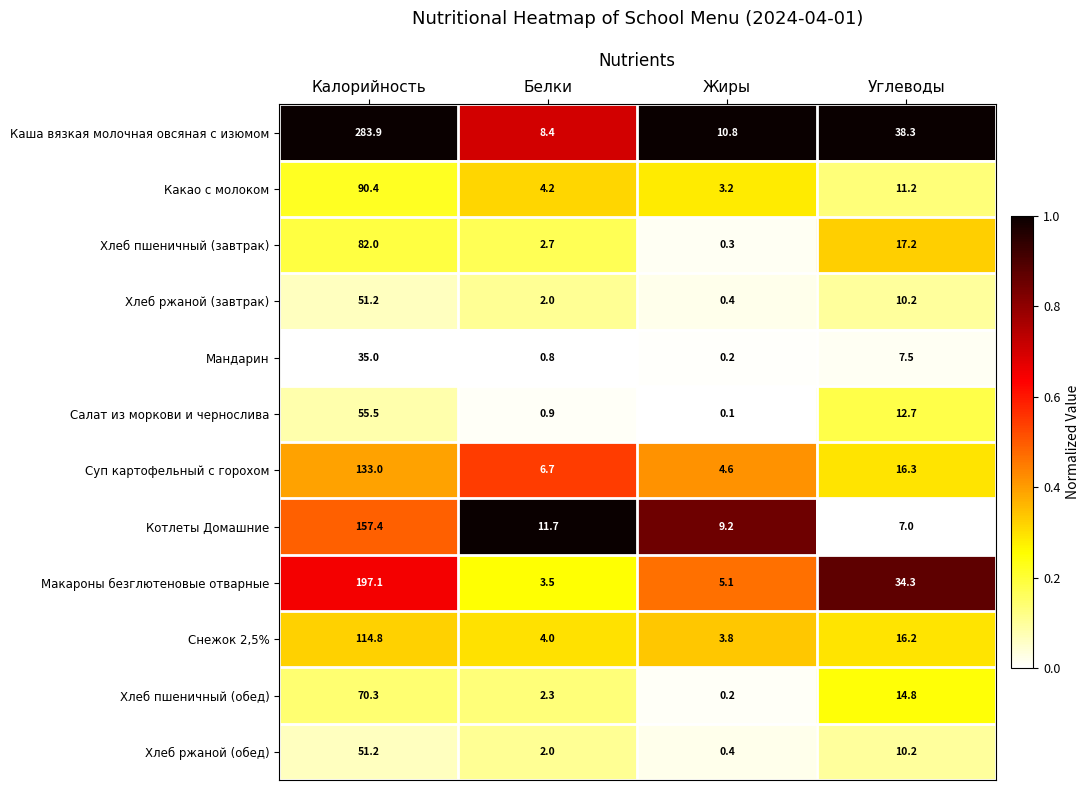

Is the value of Суп картофельный с горохом at Жиры greater than the value of Снежок 2,5% at Белки?

Yes